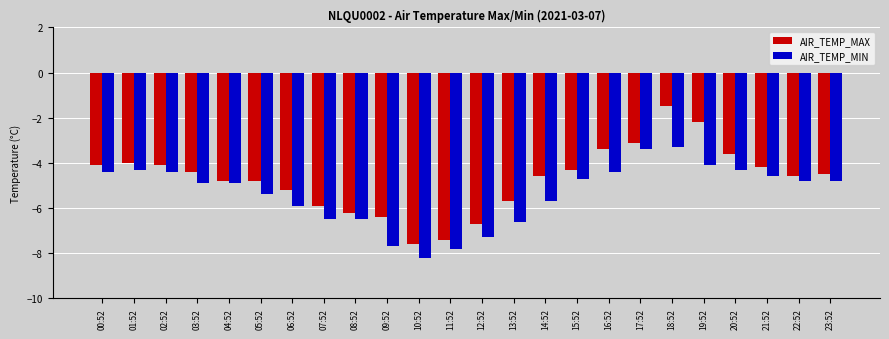

At 23:52, list the series in order from smallest to largest.

AIR_TEMP_MIN, AIR_TEMP_MAX